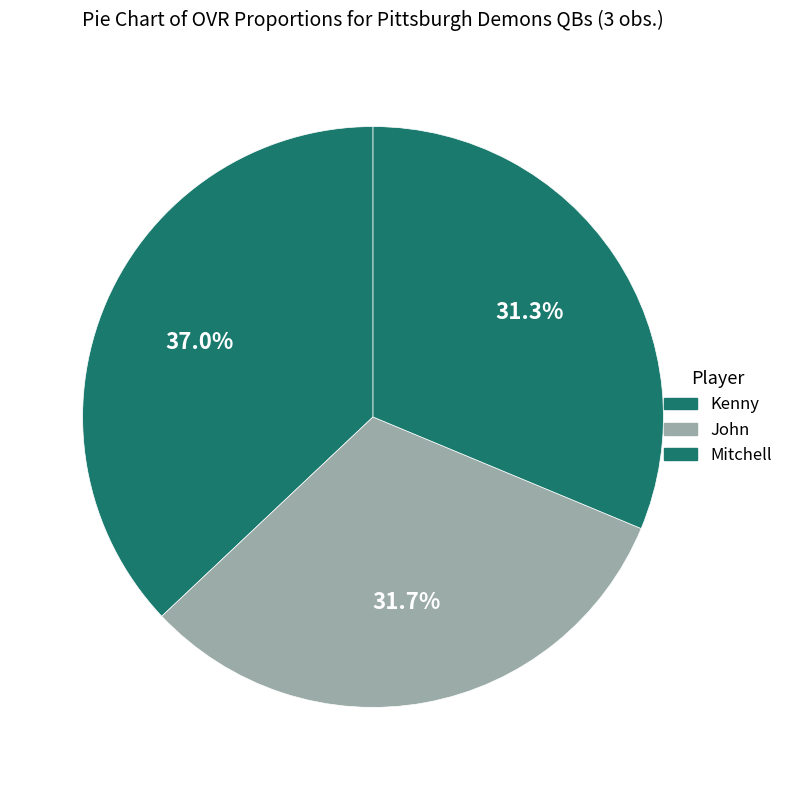

Rank the categories by value from lowest to highest.

Mitchell, John, Kenny